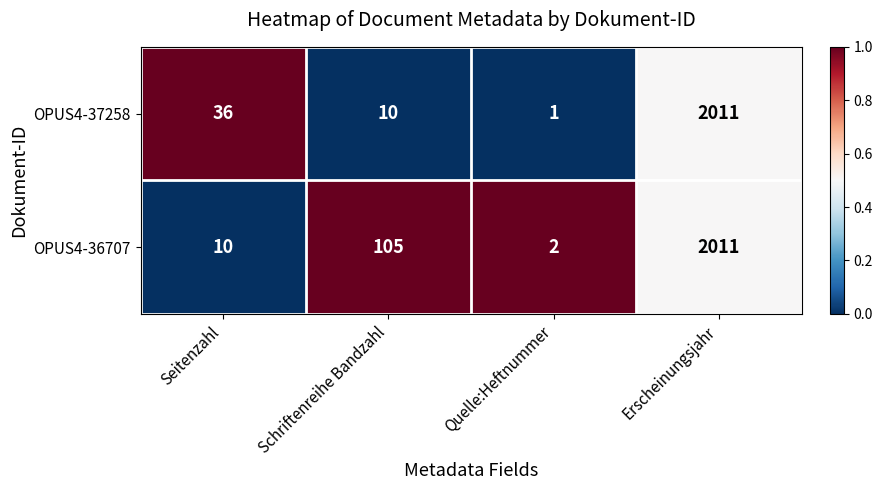

The value of OPUS4-36707 at Erscheinungsjahr is 2640. True or false?

False